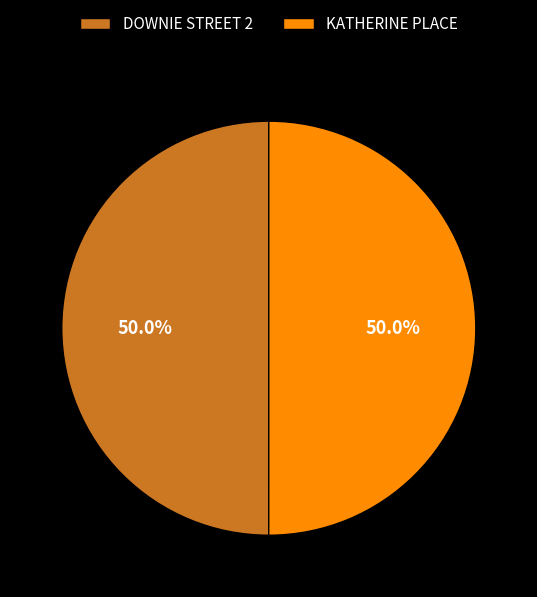

What is the ratio of the value at KATHERINE PLACE to the value at DOWNIE STREET 2?

1.0